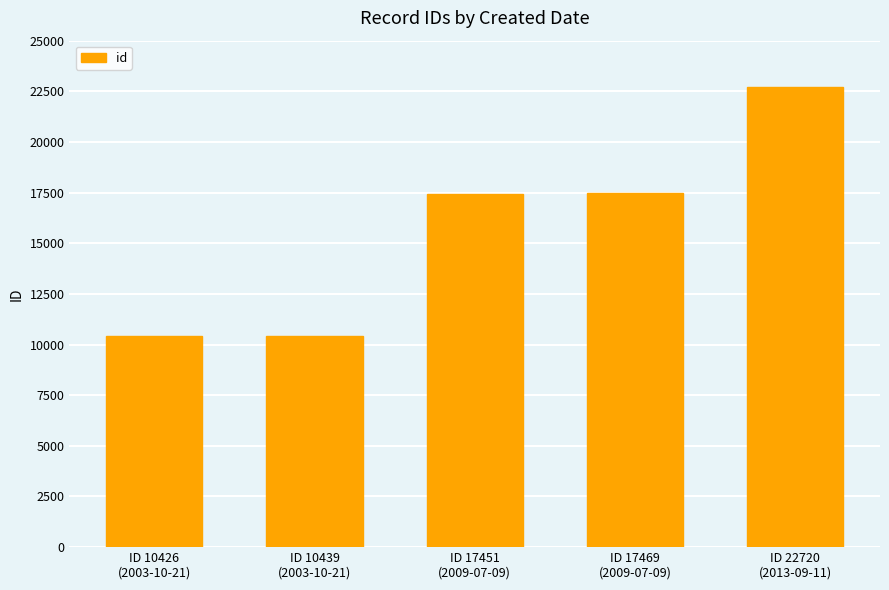

What is the sum of all values?

78505